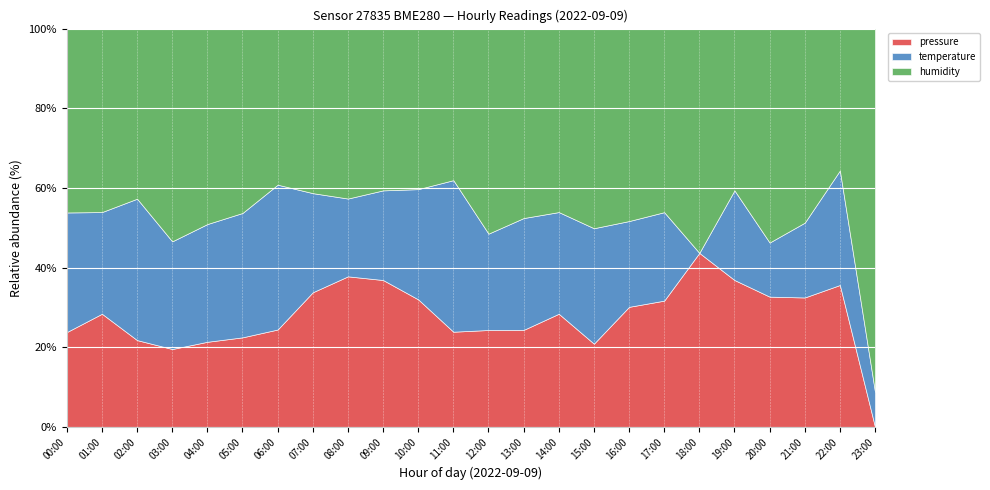

What is the label of the 19th point from the right?

05:00